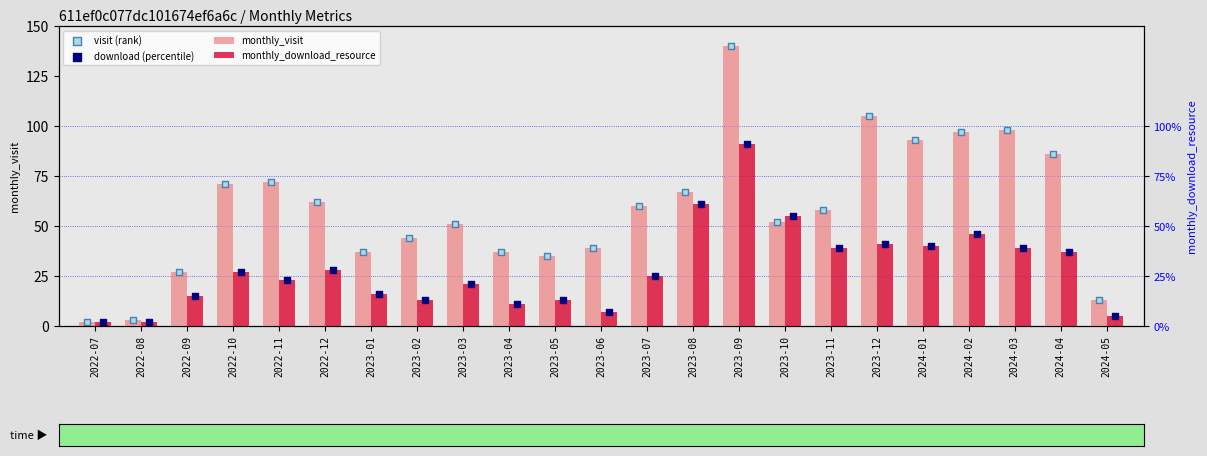

Which series reaches the maximum Y coordinate?

monthly_visit